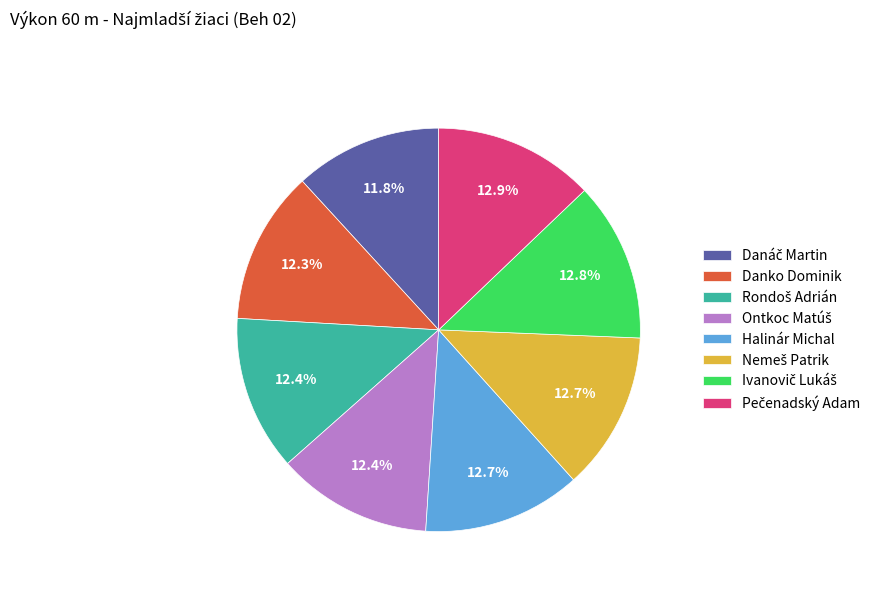

What percentage is NOT represented by Danko Dominik?

87.7%